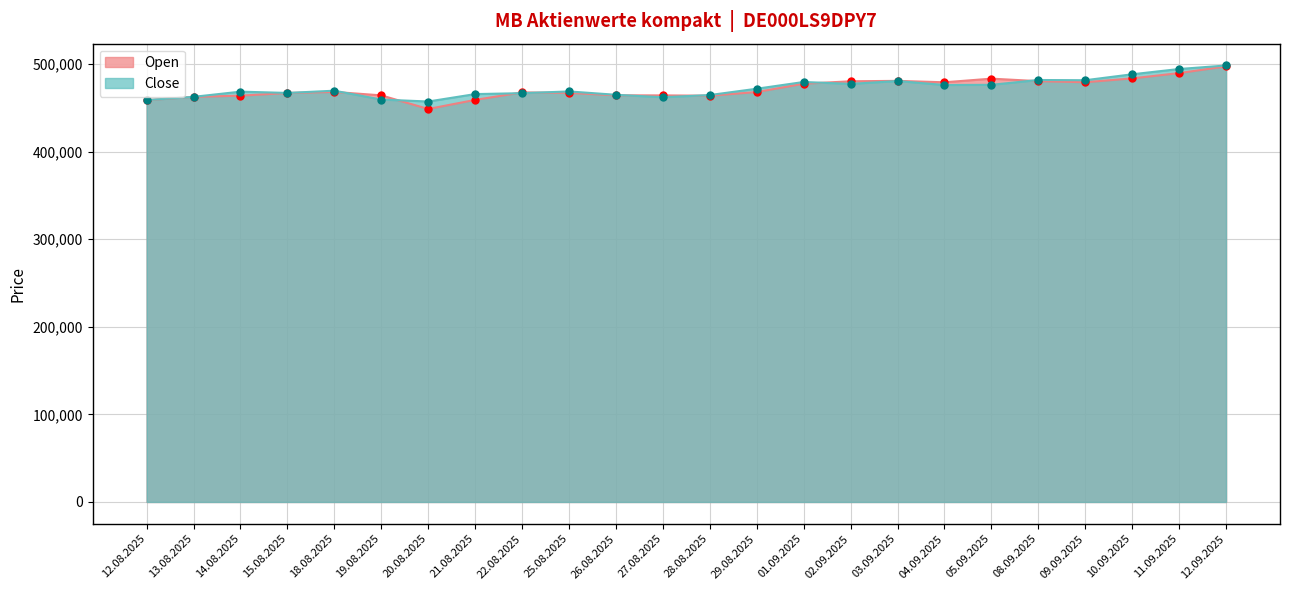

How many series are shown in this chart?

2